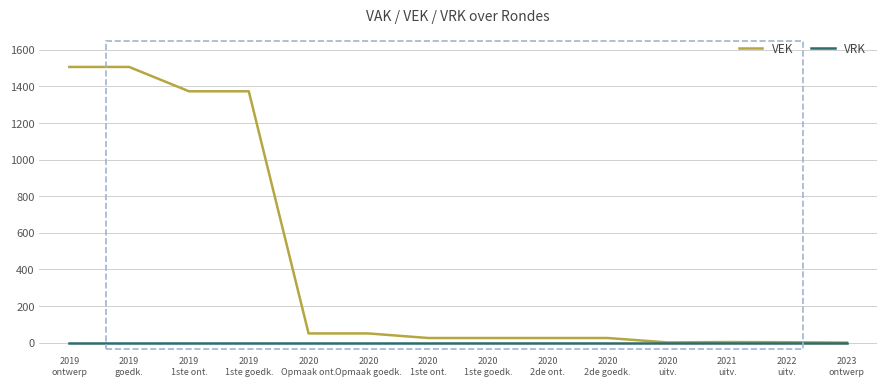

What is the difference between the maximum and minimum values in the VEK series?

1506